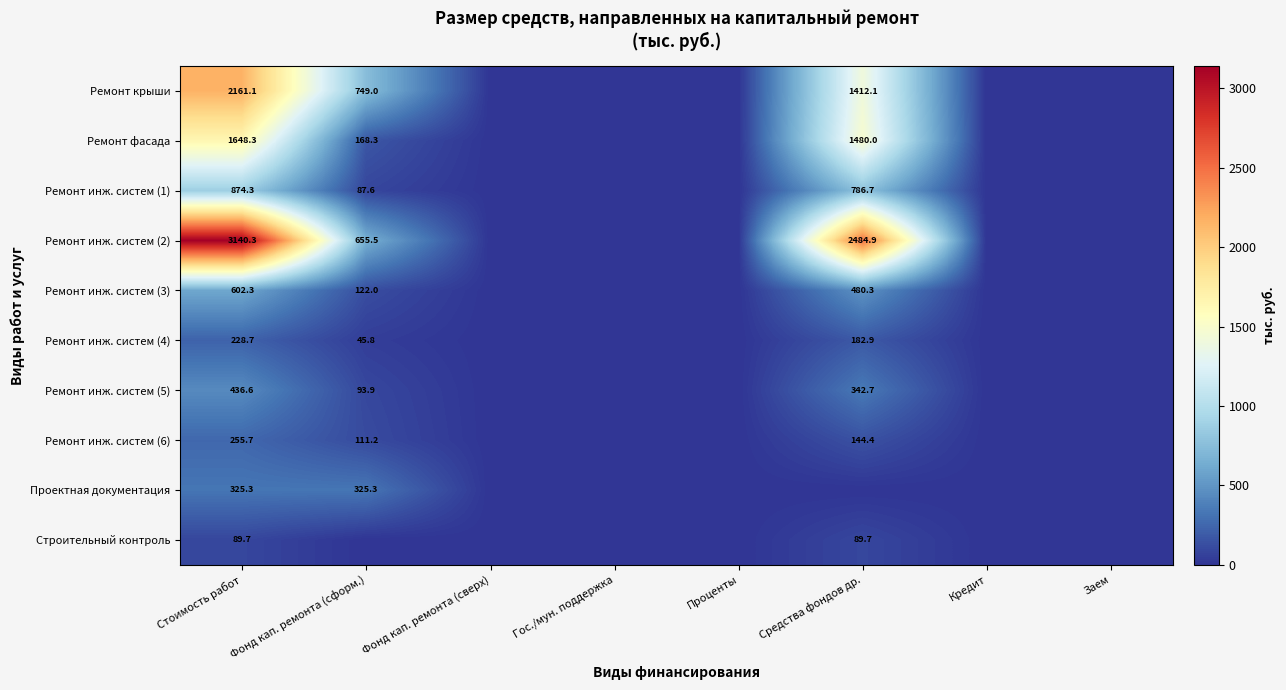

At how many categories does at least one series exceed 1136?

2